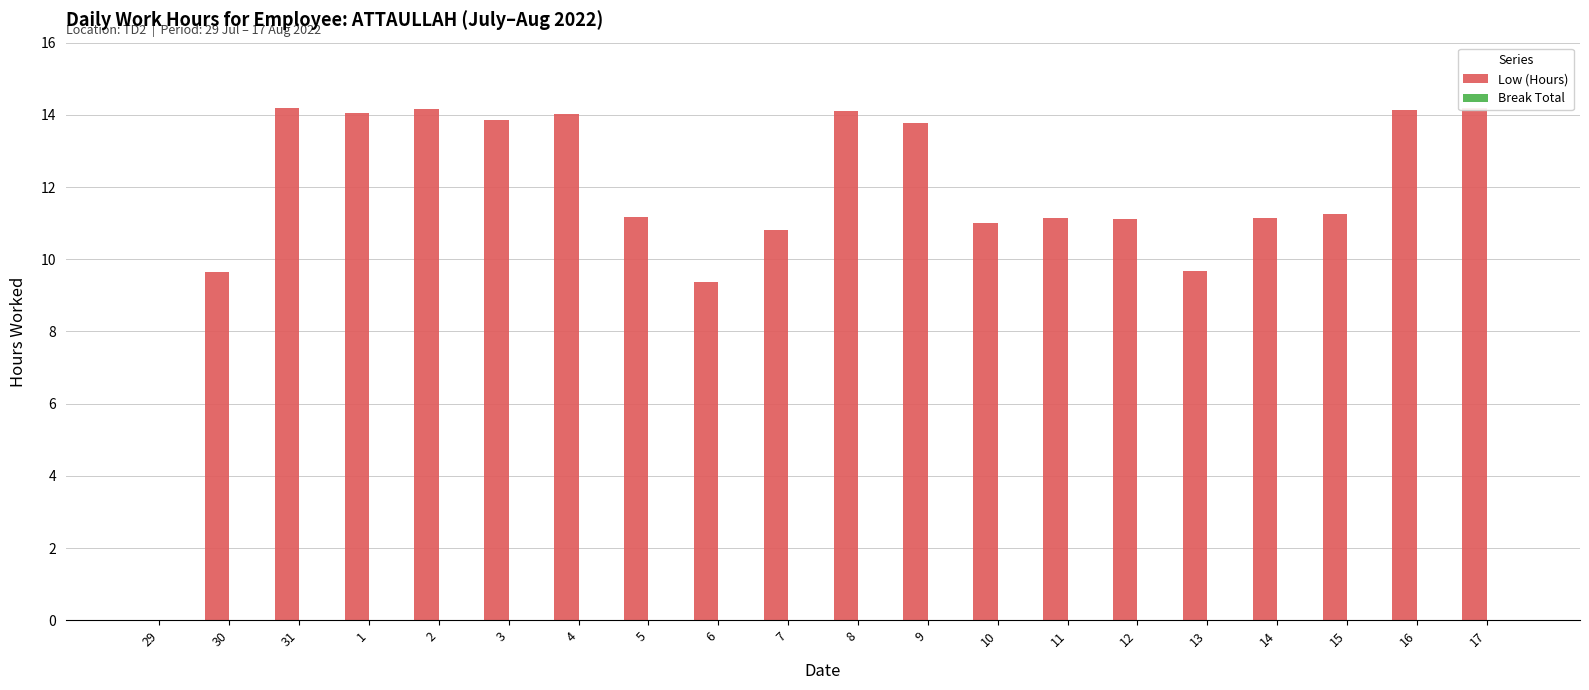

What is the difference between the maximum and minimum values in the Low (Hours) series?

14.2